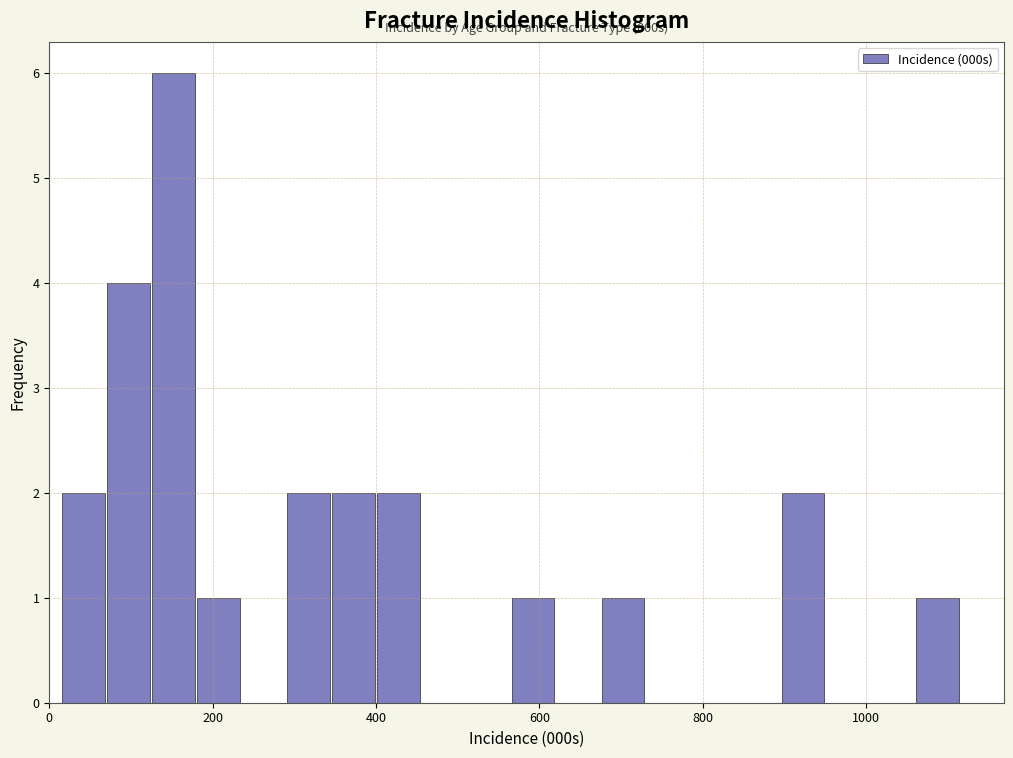

Read against the x-axis, roughly where is the centre of the tallest bar?

160